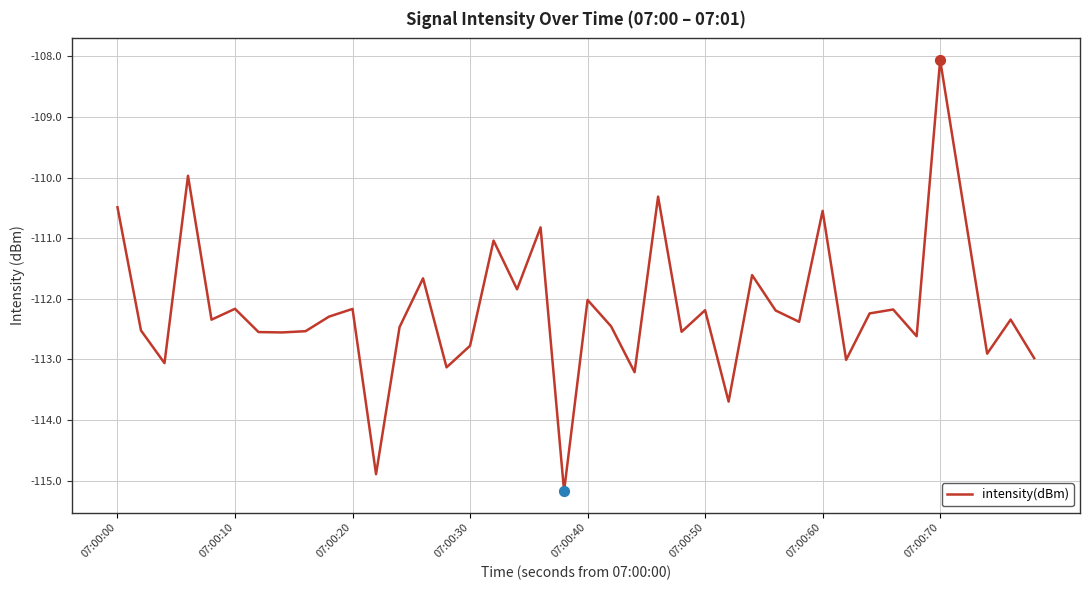

What is the greatest value displayed?

-108.1